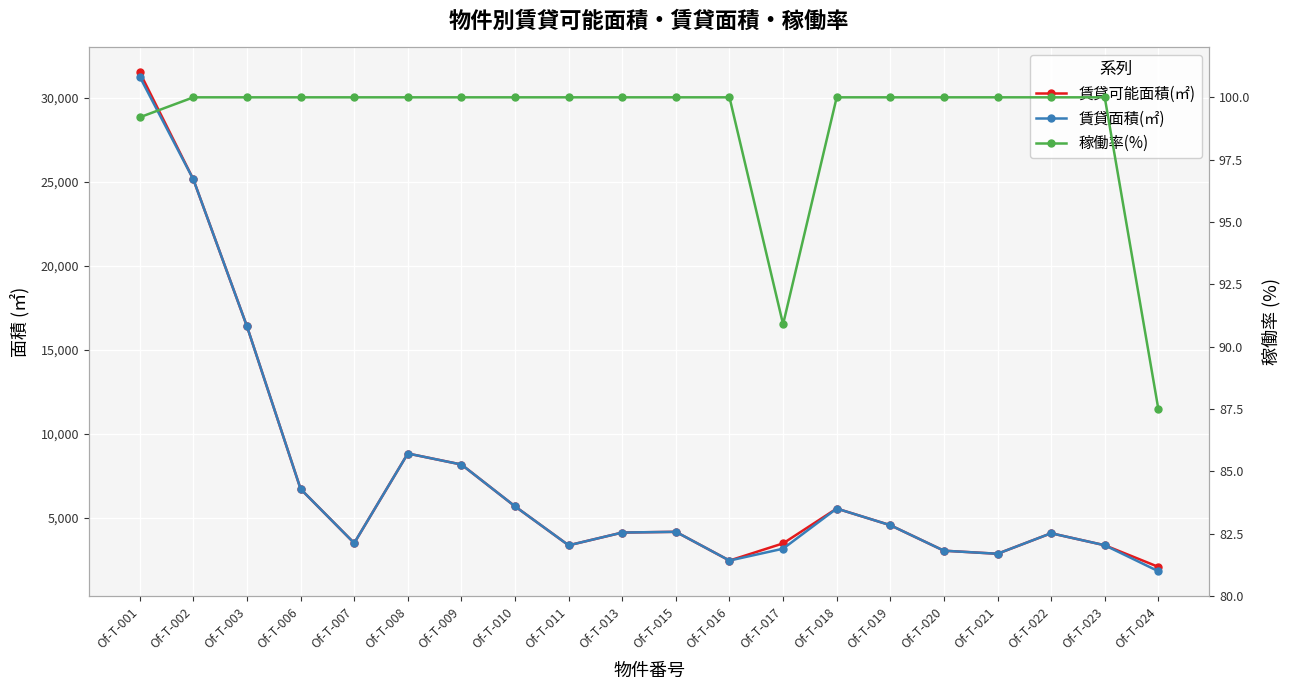

At how many categories does at least one series exceed 7101?

5